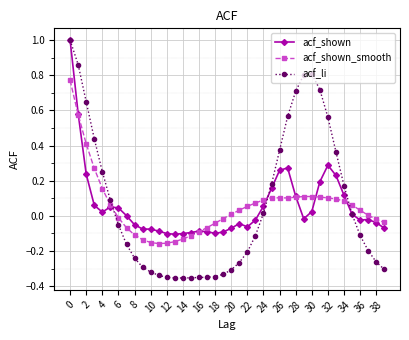

Does the chart display data point markers on the line(s)?

Yes